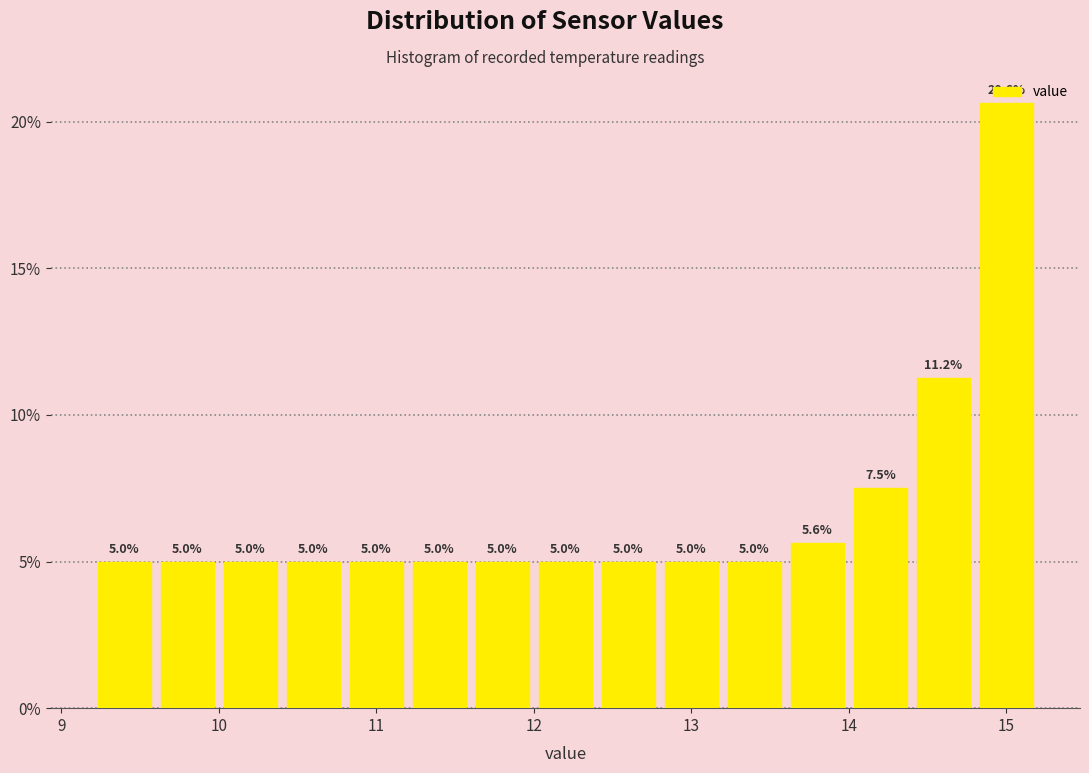

Which range on the x-axis has the tallest bar?

14.8 to 15.2